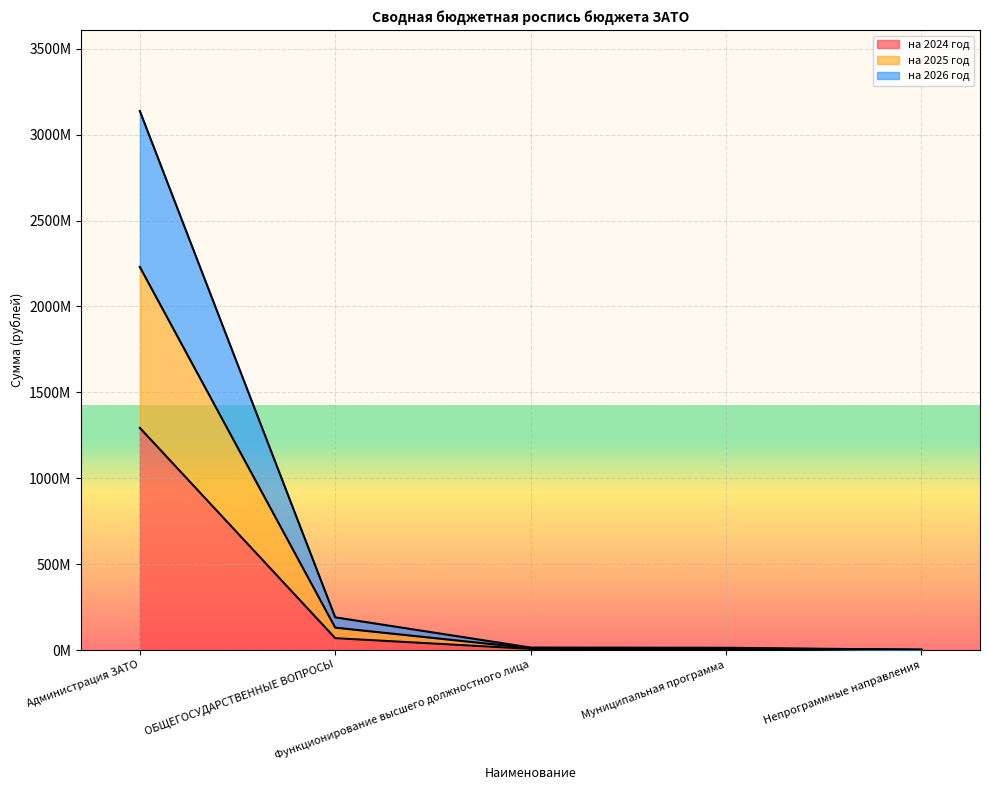

Which has a higher value, Непрограммные направления or Функционирование высшего должностного лица?

Функционирование высшего должностного лица